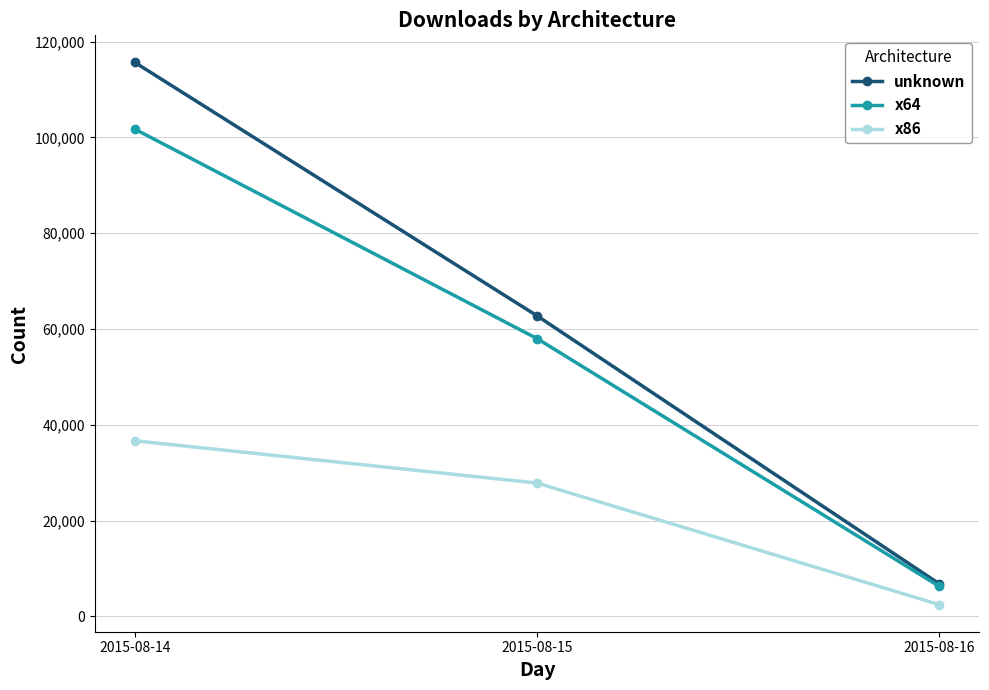

What is the approximate value of x86 at 2015-08-14, to the nearest 50?

36700